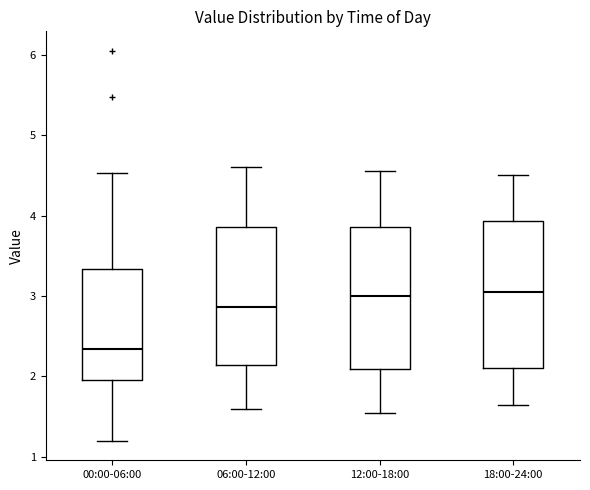

Which box has the lowest median line?

00:00-06:00